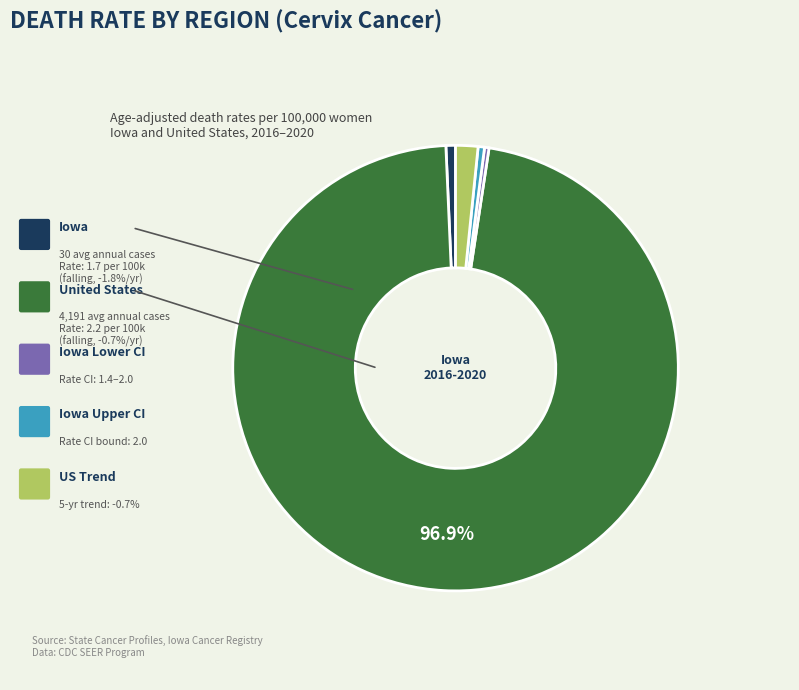

Does any single category account for the majority?

Yes